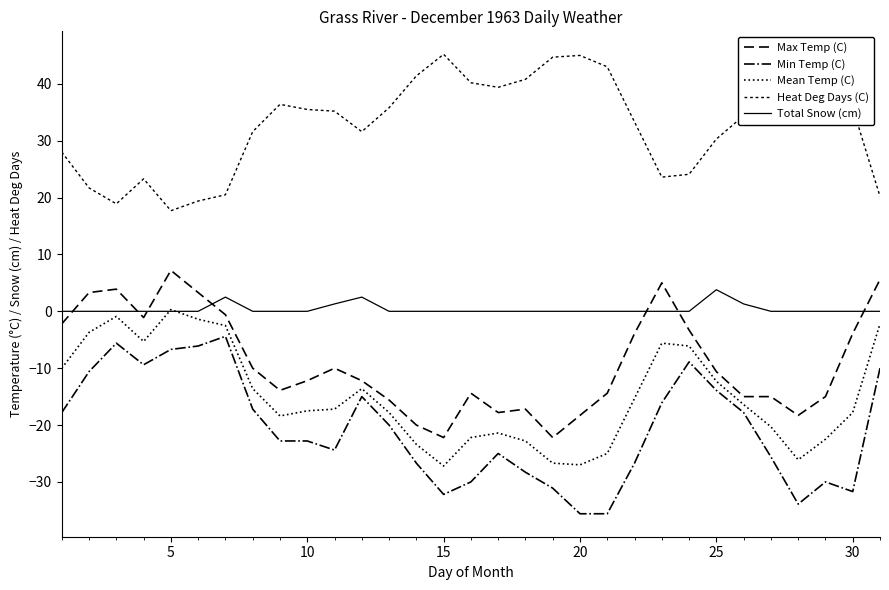

True or false: Max Temp (C) and Total Snow (cm) intersect in this chart.

True